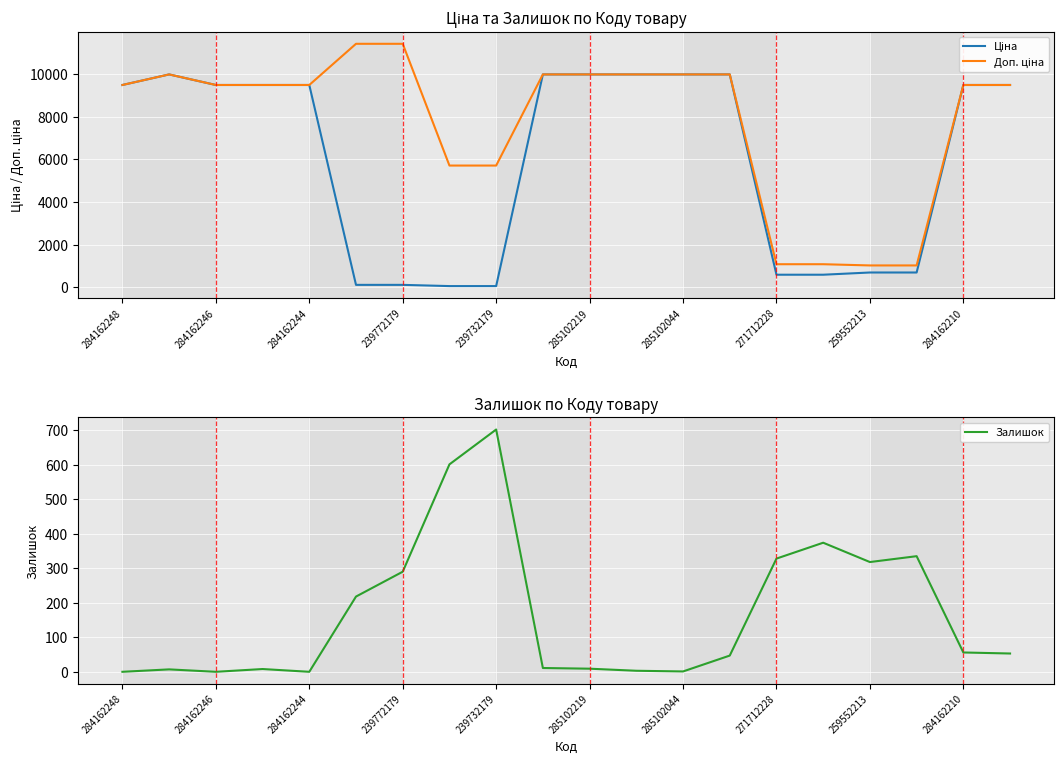

What is the value of the Залишок point at the 19th from the left?

56.0